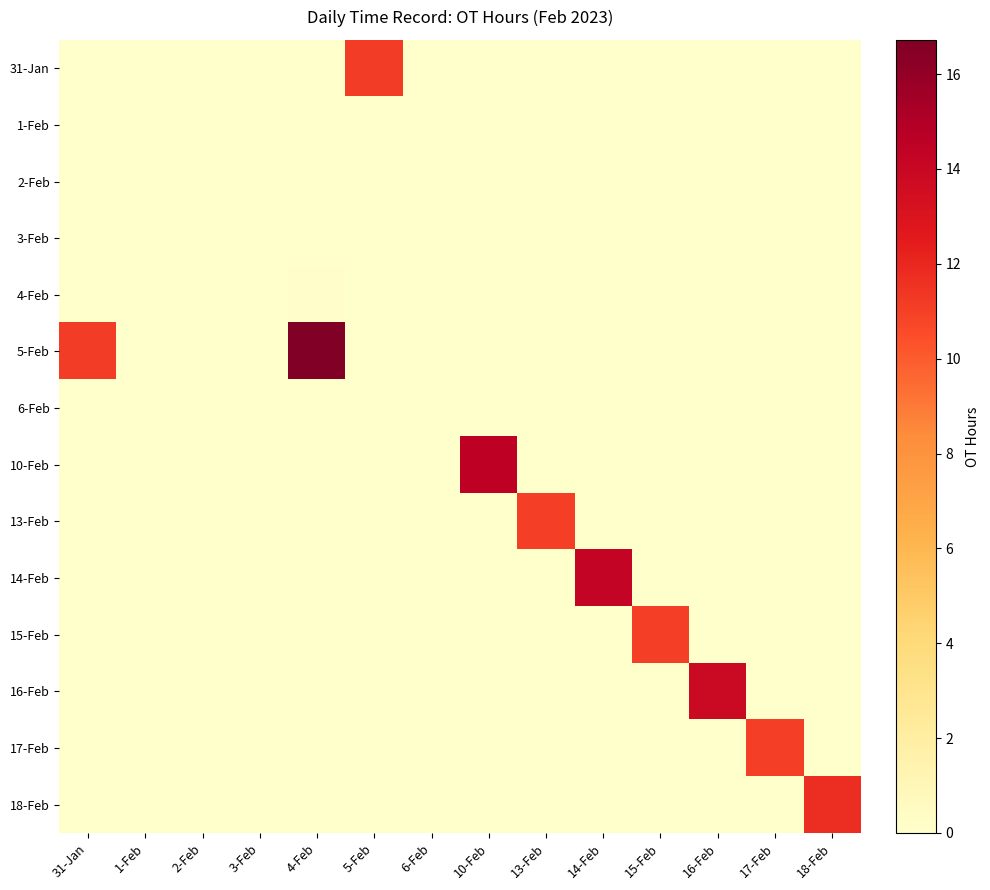

Reading left to right, list all the values displayed in this chart.

31-Jan: 31-Jan=0.0	1-Feb=0.0	2-Feb=0.0	3-Feb=0.0	4-Feb=0.0	5-Feb=11.1	6-Feb=0.0	10-Feb=0.0	13-Feb=0.0	14-Feb=0.0	15-Feb=0.0	16-Feb=0.0	17-Feb=0.0	18-Feb=0.0
1-Feb: 31-Jan=0.0	1-Feb=0.0	2-Feb=0.0	3-Feb=0.0	4-Feb=0.0	5-Feb=0.0	6-Feb=0.0	10-Feb=0.0	13-Feb=0.0	14-Feb=0.0	15-Feb=0.0	16-Feb=0.0	17-Feb=0.0	18-Feb=0.0
2-Feb: 31-Jan=0.0	1-Feb=0.0	2-Feb=0.0	3-Feb=0.0	4-Feb=0.0	5-Feb=0.0	6-Feb=0.0	10-Feb=0.0	13-Feb=0.0	14-Feb=0.0	15-Feb=0.0	16-Feb=0.0	17-Feb=0.0	18-Feb=0.0
3-Feb: 31-Jan=0.0	1-Feb=0.0	2-Feb=0.0	3-Feb=0.0	4-Feb=0.0	5-Feb=0.0	6-Feb=0.0	10-Feb=0.0	13-Feb=0.0	14-Feb=0.0	15-Feb=0.0	16-Feb=0.0	17-Feb=0.0	18-Feb=0.0
4-Feb: 31-Jan=0.0	1-Feb=0.0	2-Feb=0.0	3-Feb=0.0	4-Feb=0.1	5-Feb=0.0	6-Feb=0.0	10-Feb=0.0	13-Feb=0.0	14-Feb=0.0	15-Feb=0.0	16-Feb=0.0	17-Feb=0.0	18-Feb=0.0
5-Feb: 31-Jan=11.1	1-Feb=0.0	2-Feb=0.0	3-Feb=0.0	4-Feb=16.7	5-Feb=0.0	6-Feb=0.0	10-Feb=0.0	13-Feb=0.0	14-Feb=0.0	15-Feb=0.0	16-Feb=0.0	17-Feb=0.0	18-Feb=0.0
6-Feb: 31-Jan=0.0	1-Feb=0.0	2-Feb=0.0	3-Feb=0.0	4-Feb=0.0	5-Feb=0.0	6-Feb=0.0	10-Feb=0.0	13-Feb=0.0	14-Feb=0.0	15-Feb=0.0	16-Feb=0.0	17-Feb=0.0	18-Feb=0.0
10-Feb: 31-Jan=0.0	1-Feb=0.0	2-Feb=0.0	3-Feb=0.0	4-Feb=0.0	5-Feb=0.0	6-Feb=0.0	10-Feb=14.6	13-Feb=0.0	14-Feb=0.0	15-Feb=0.0	16-Feb=0.0	17-Feb=0.0	18-Feb=0.0
13-Feb: 31-Jan=0.0	1-Feb=0.0	2-Feb=0.0	3-Feb=0.0	4-Feb=0.0	5-Feb=0.0	6-Feb=0.0	10-Feb=0.0	13-Feb=11.1	14-Feb=0.0	15-Feb=0.0	16-Feb=0.0	17-Feb=0.0	18-Feb=0.0
14-Feb: 31-Jan=0.0	1-Feb=0.0	2-Feb=0.0	3-Feb=0.0	4-Feb=0.0	5-Feb=0.0	6-Feb=0.0	10-Feb=0.0	13-Feb=0.0	14-Feb=14.3	15-Feb=0.0	16-Feb=0.0	17-Feb=0.0	18-Feb=0.0
15-Feb: 31-Jan=0.0	1-Feb=0.0	2-Feb=0.0	3-Feb=0.0	4-Feb=0.0	5-Feb=0.0	6-Feb=0.0	10-Feb=0.0	13-Feb=0.0	14-Feb=0.0	15-Feb=11.1	16-Feb=0.0	17-Feb=0.0	18-Feb=0.0
16-Feb: 31-Jan=0.0	1-Feb=0.0	2-Feb=0.0	3-Feb=0.0	4-Feb=0.0	5-Feb=0.0	6-Feb=0.0	10-Feb=0.0	13-Feb=0.0	14-Feb=0.0	15-Feb=0.0	16-Feb=13.9	17-Feb=0.0	18-Feb=0.0
17-Feb: 31-Jan=0.0	1-Feb=0.0	2-Feb=0.0	3-Feb=0.0	4-Feb=0.0	5-Feb=0.0	6-Feb=0.0	10-Feb=0.0	13-Feb=0.0	14-Feb=0.0	15-Feb=0.0	16-Feb=0.0	17-Feb=11.1	18-Feb=0.0
18-Feb: 31-Jan=0.0	1-Feb=0.0	2-Feb=0.0	3-Feb=0.0	4-Feb=0.0	5-Feb=0.0	6-Feb=0.0	10-Feb=0.0	13-Feb=0.0	14-Feb=0.0	15-Feb=0.0	16-Feb=0.0	17-Feb=0.0	18-Feb=11.7